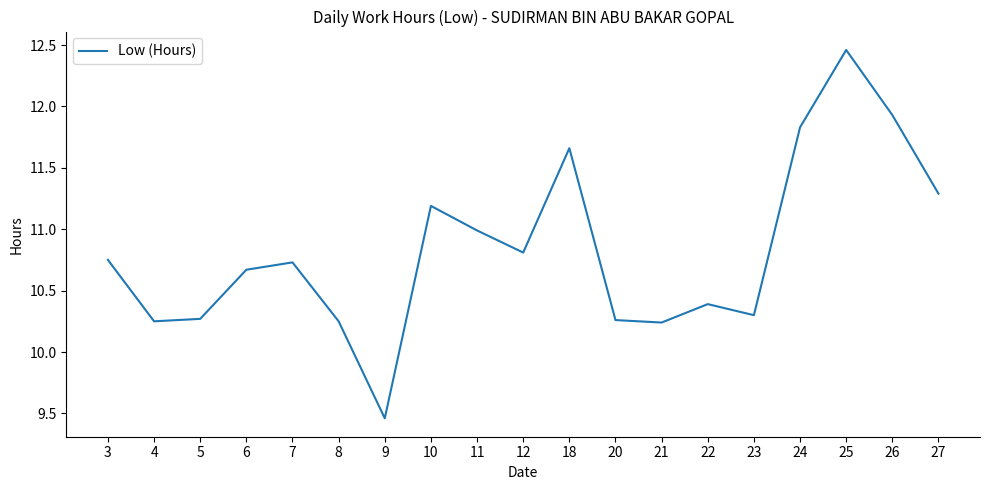

Between 18 and 4, which is larger?

18